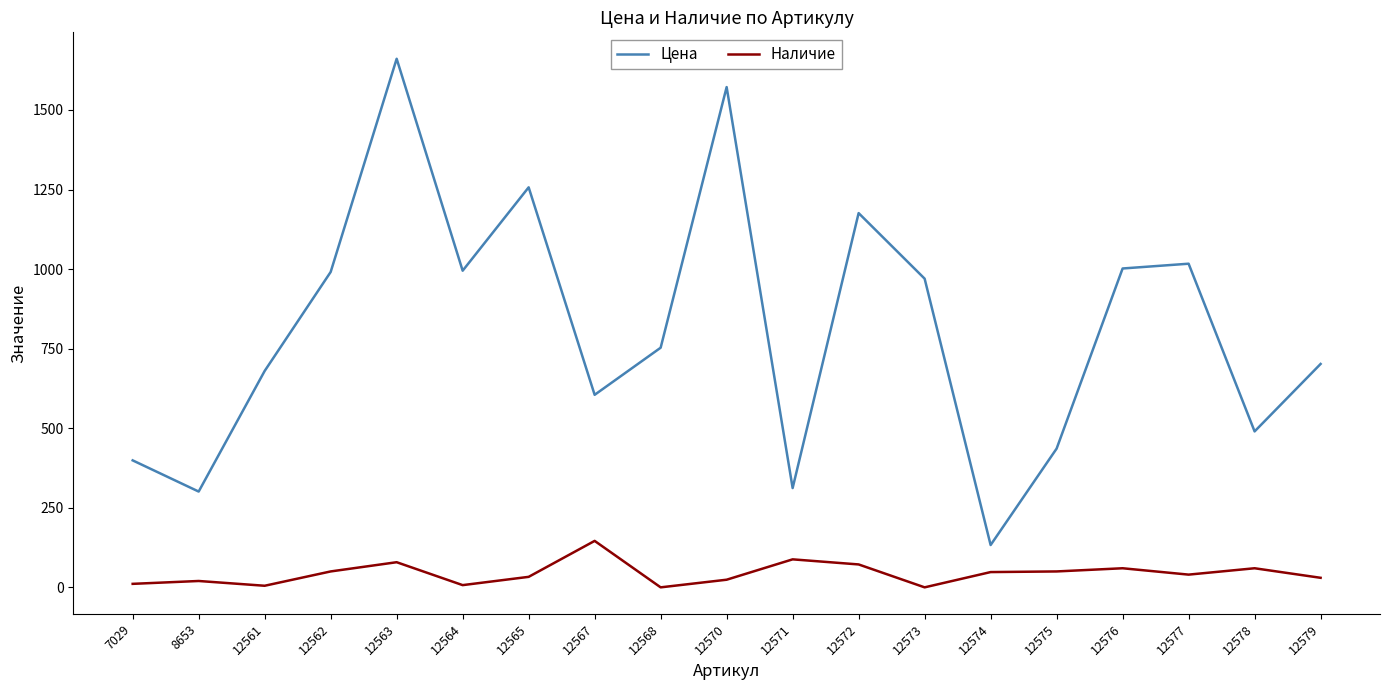

Which series changed the most between 12571 and 12573?

Цена